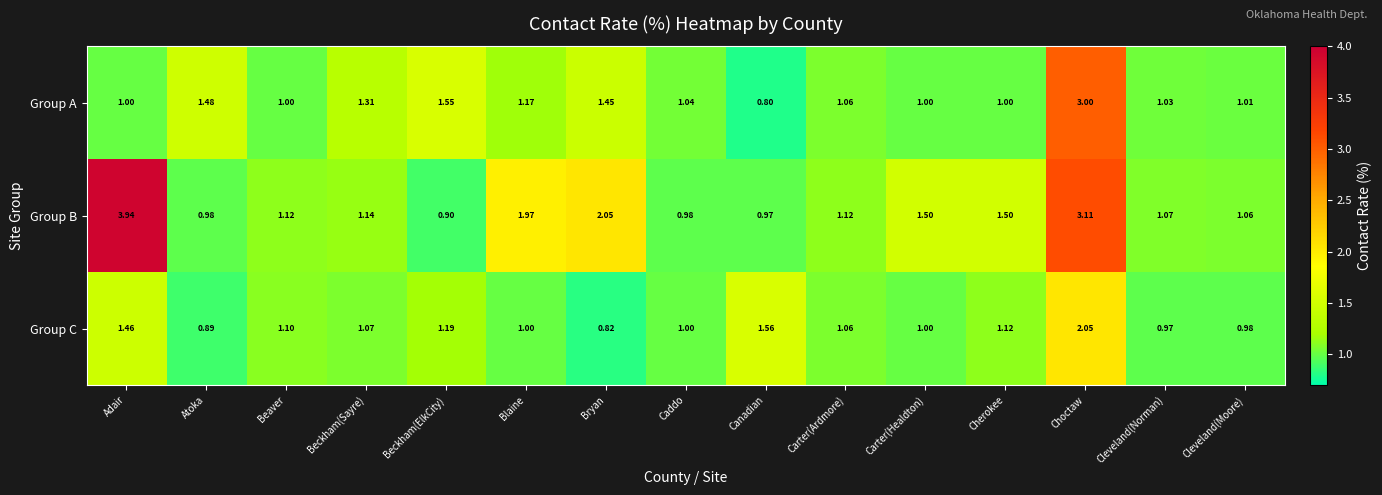

At which label is Group B closest to 2?

Blaine